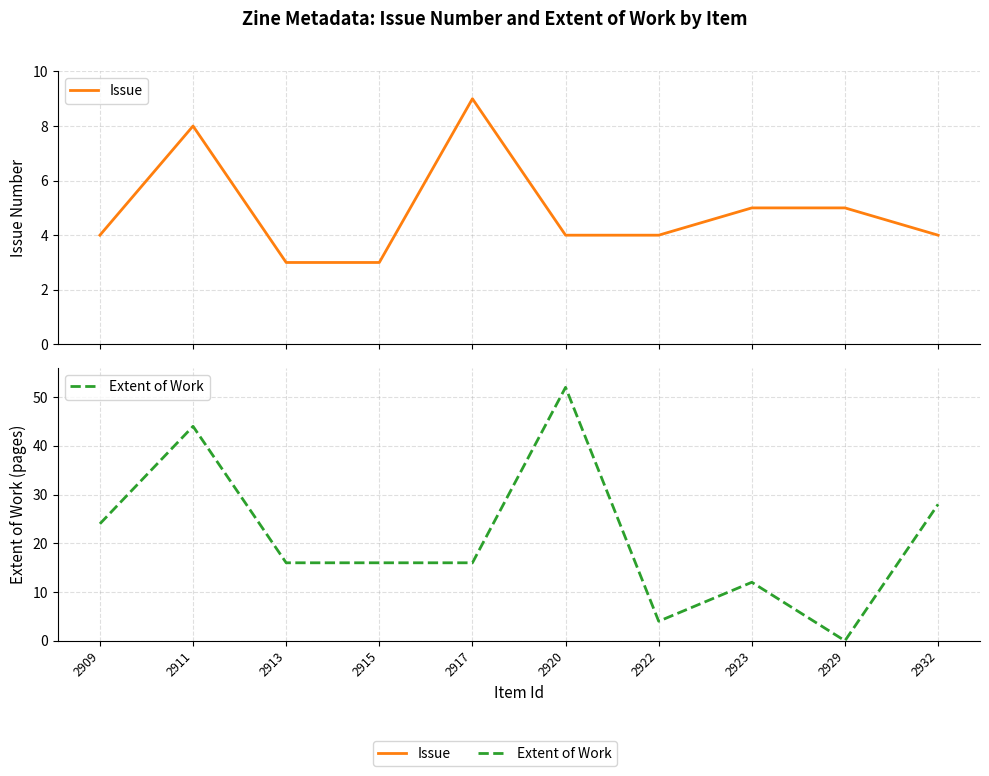

At which label is Extent of Work closest to 26?

2909